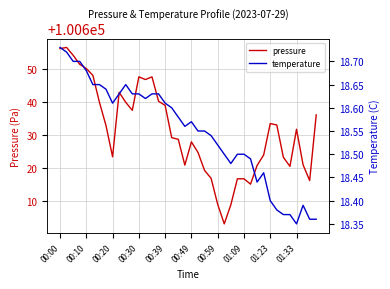

Reading right to left, extract all data points from this chart.

pressure: 100636.2	100616.2	100621.0	100631.8	100620.6	100623.3	100633.1	100633.6	100624.0	100620.8	100615.2	100616.8	100616.8	100608.9	100603.1	100609.0	100616.9	100619.3	100624.8	100628.0	100620.9	100628.8	100629.3	100639.1	100640.3	100647.8	100646.9	100647.8	100637.6	100640.0	100643.1	100623.5	100632.9	100640.0	100648.2	100650.3	100651.6	100654.3	100656.7	100656.3
temperature: 18.4	18.4	18.4	18.4	18.4	18.4	18.4	18.4	18.5	18.4	18.5	18.5	18.5	18.5	18.5	18.5	18.5	18.6	18.6	18.6	18.6	18.6	18.6	18.6	18.6	18.6	18.6	18.6	18.6	18.6	18.6	18.6	18.6	18.6	18.6	18.7	18.7	18.7	18.7	18.7